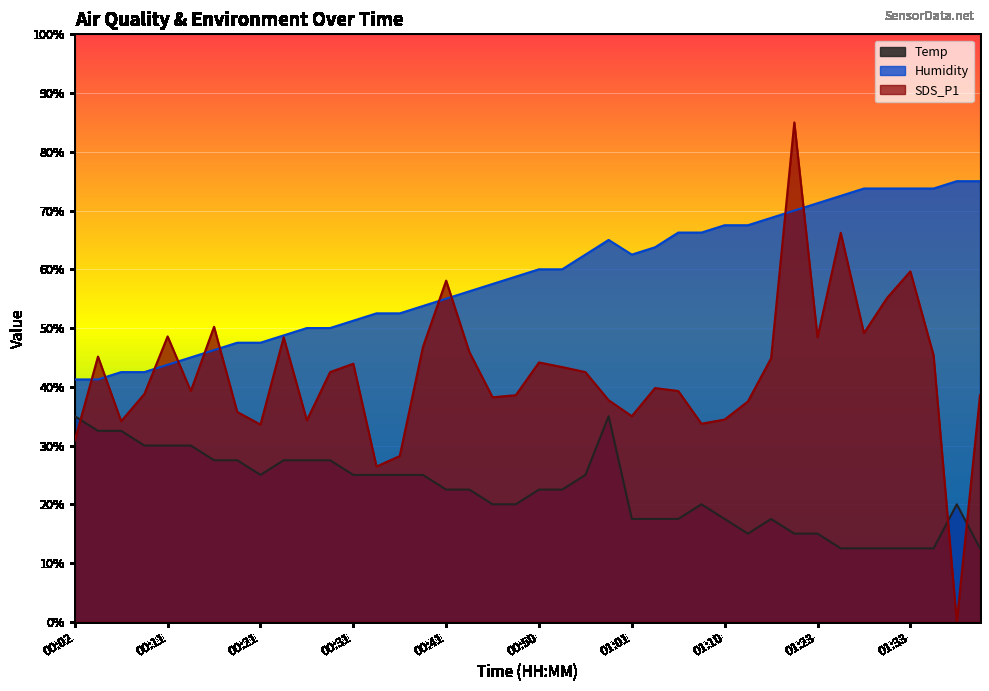

At how many categories does at least one series exceed 3?

40